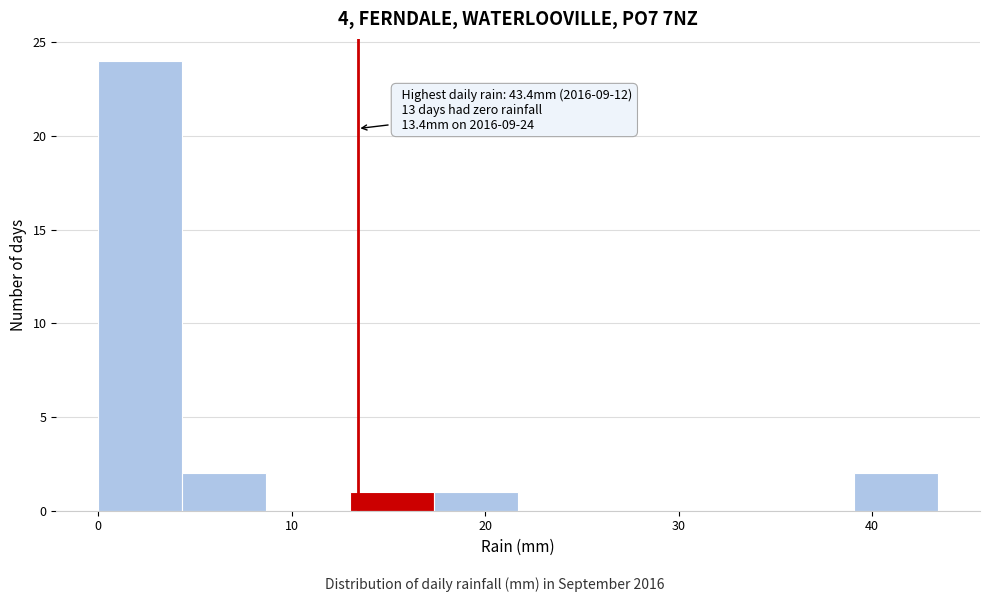

Which range on the x-axis has the tallest bar?

0 to 4